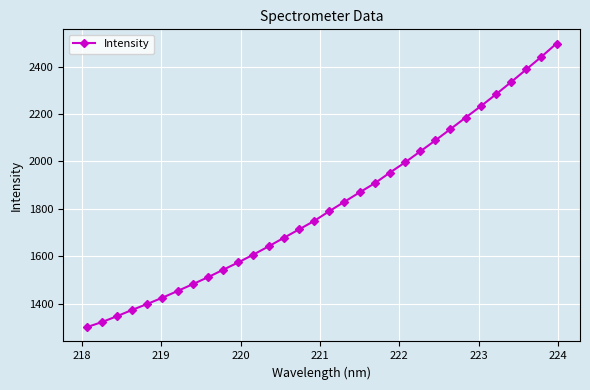

True or false: the data has more than 2 interior local peaks.

False